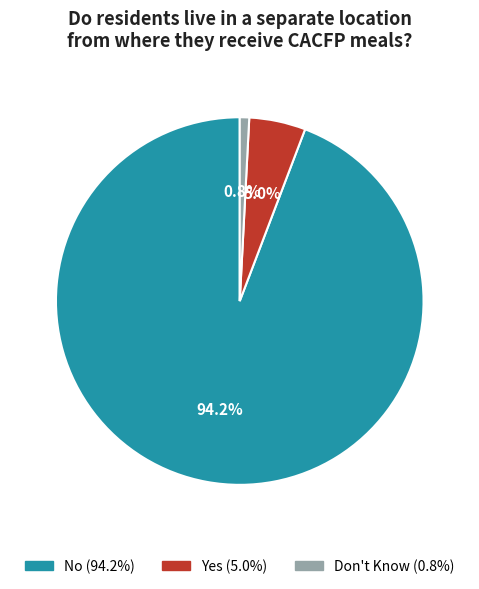

Rank the categories by value from highest to lowest.

No, Yes, Don't Know